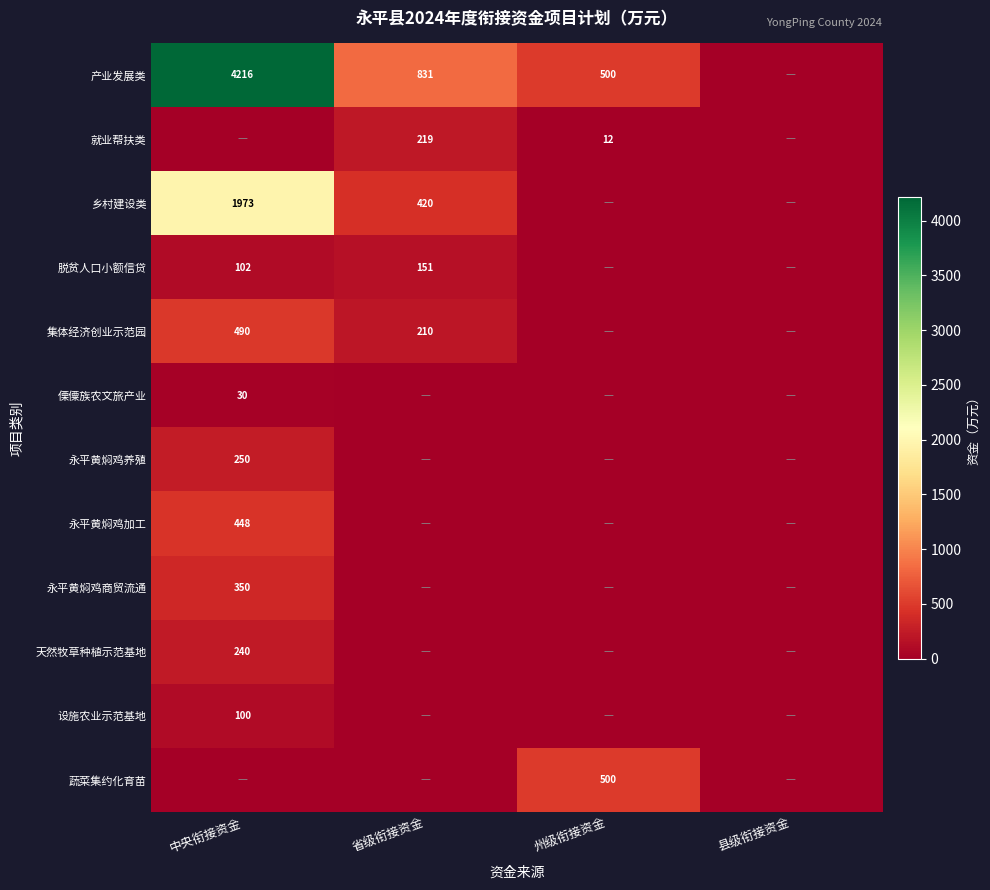

True or false: 乡村建设类 has a value of 1328 at 中央衔接资金.

False